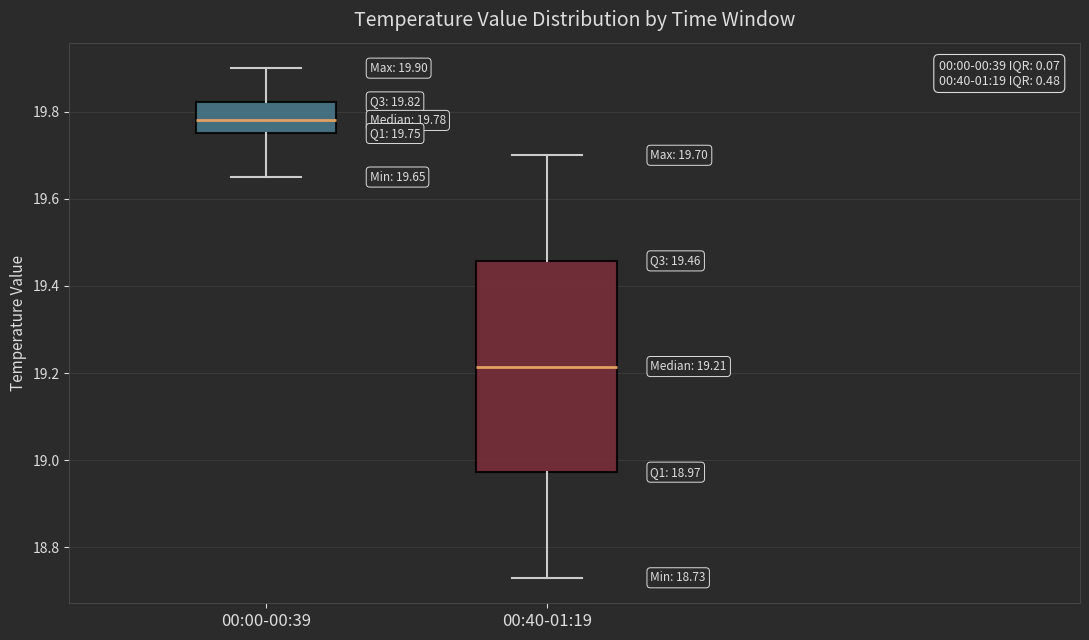

Which box has the lowest median line?

00:40-01:19